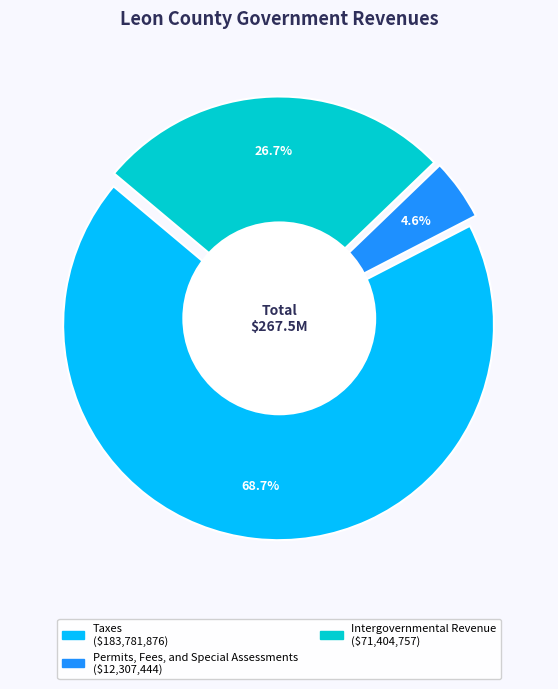

Do Intergovernmental Revenue and Other Sources together represent more than half of the pie?

No